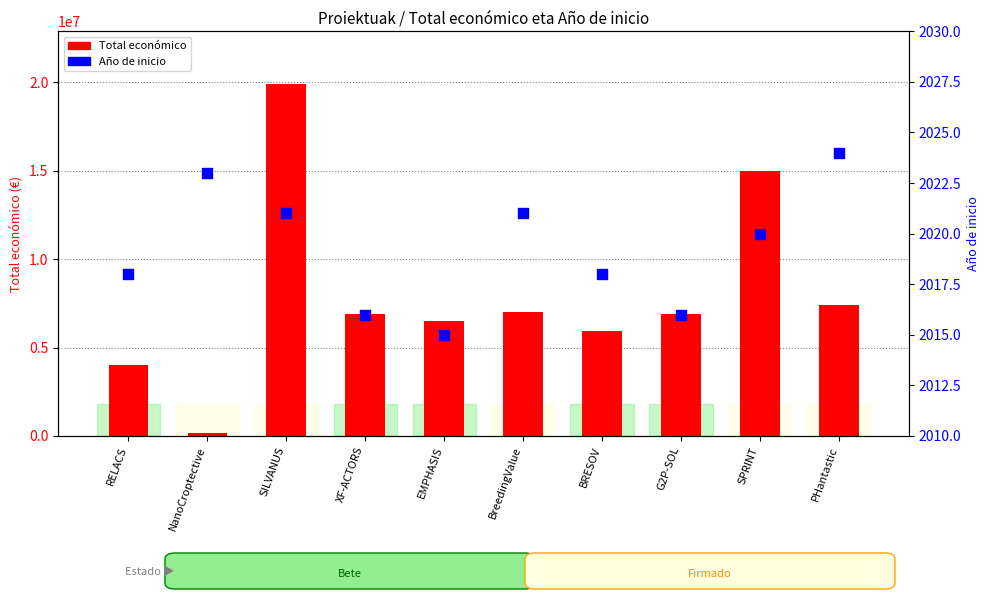

Which series has the largest Y range (max minus min)?

Total económico